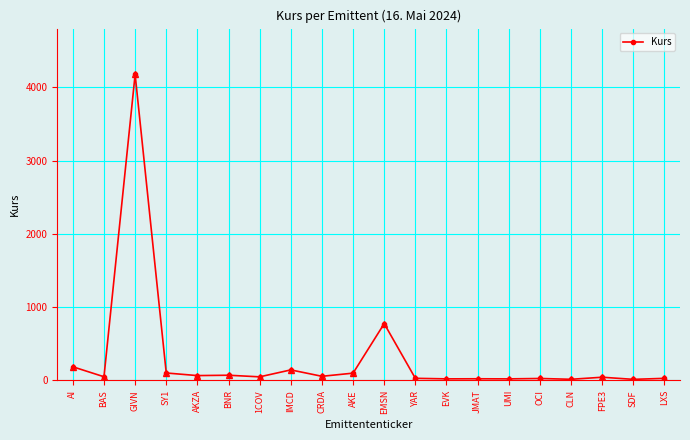

Does the chart have visible grid lines?

Yes